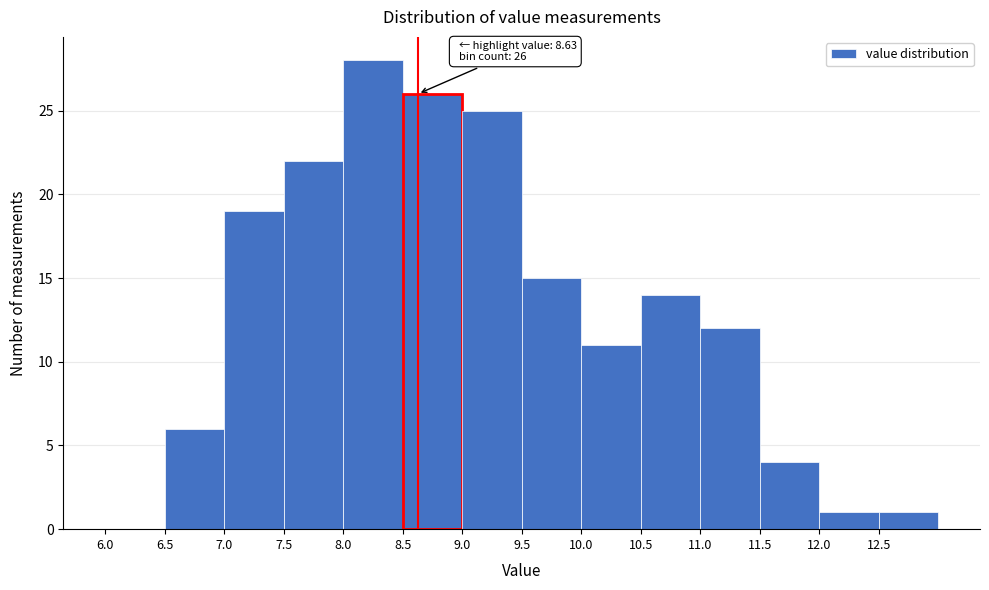

Over which range of the x-axis is the bar tallest?

8.0 to 8.5